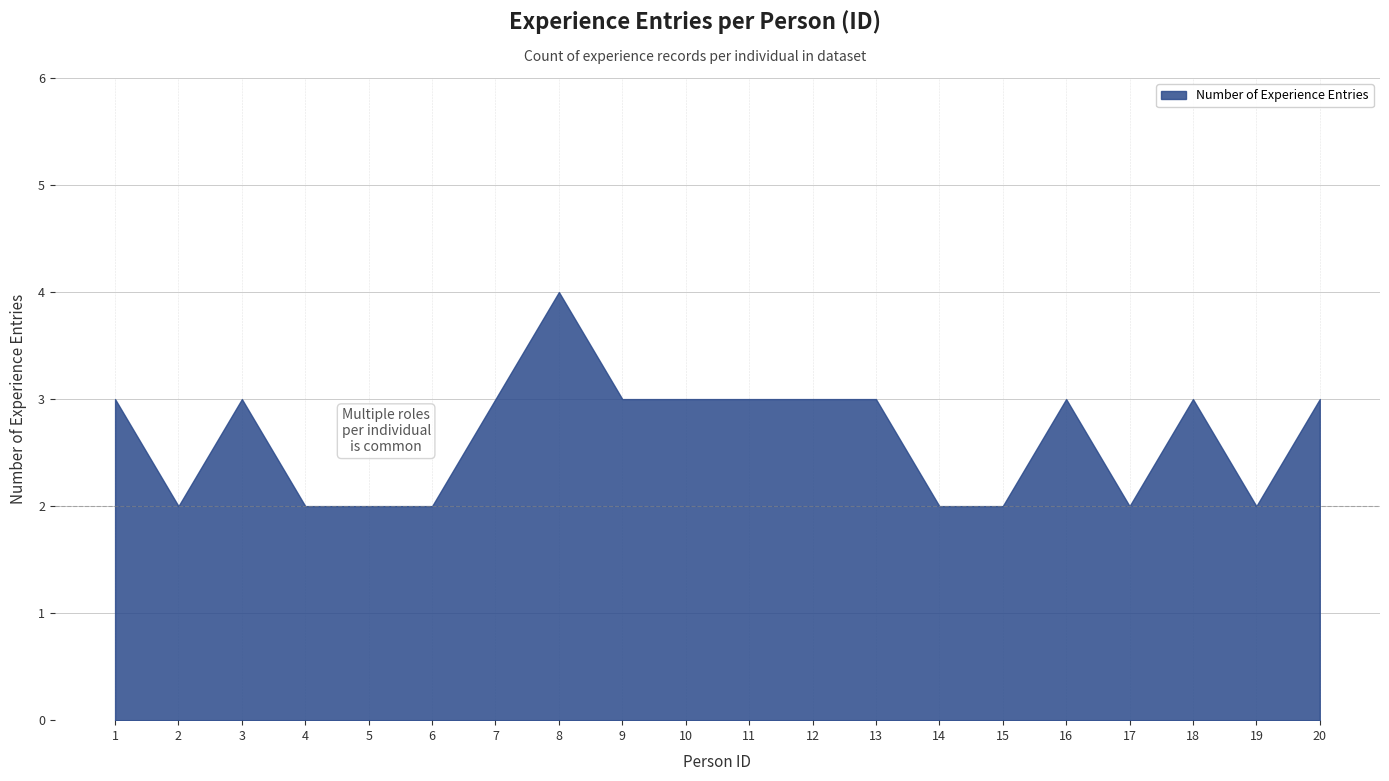

Which label corresponds to the largest value in the chart?

8